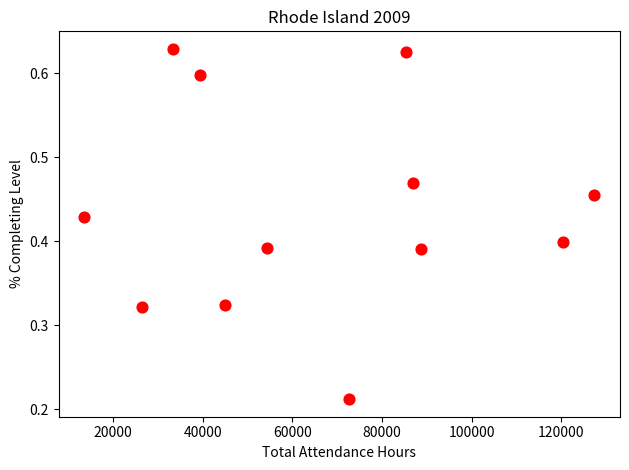

What is the range of X values (max minus min)?

113870.2